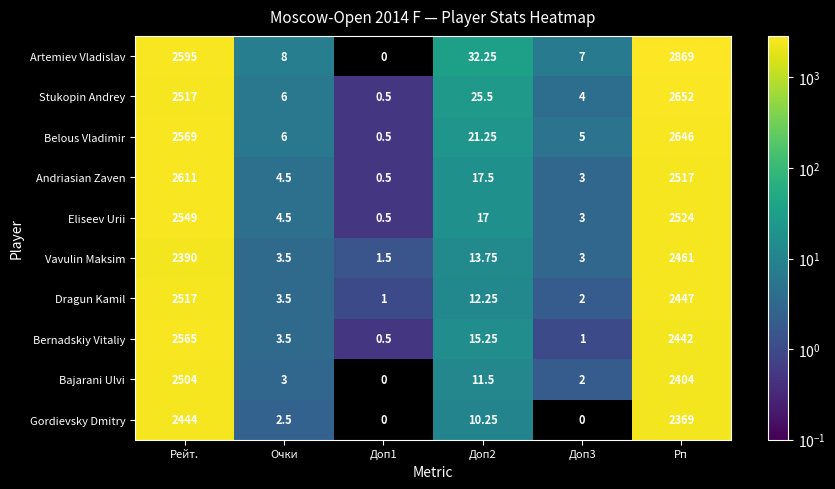

At which label does Eliseev Urii reach its peak?

Рейт.